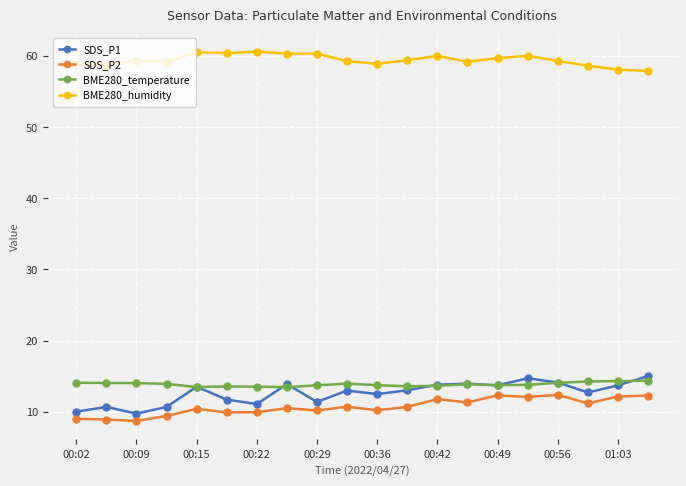

Which series has the largest total across all categories?

BME280_humidity